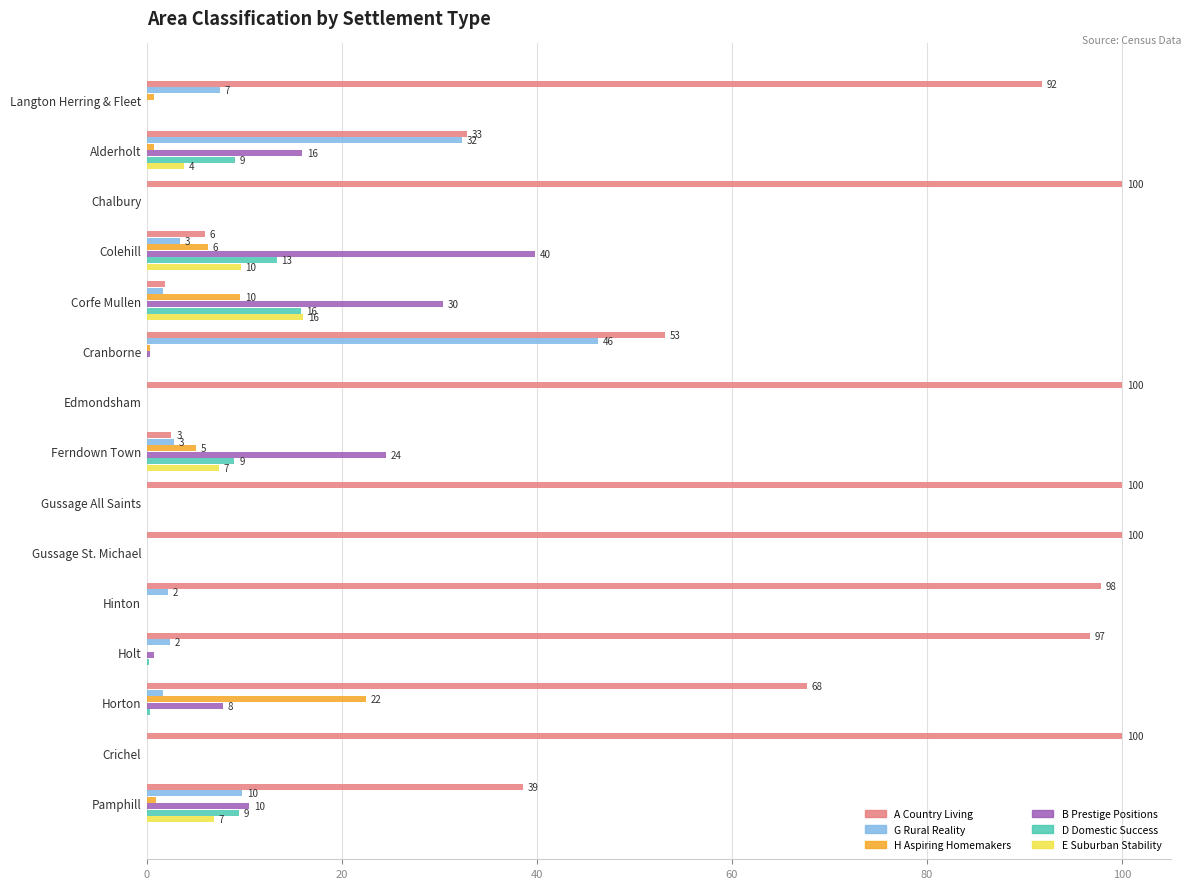

Is the value of E Suburban Stability at Ferndown Town greater than the value of H Aspiring Homemakers at Gussage St. Michael?

Yes